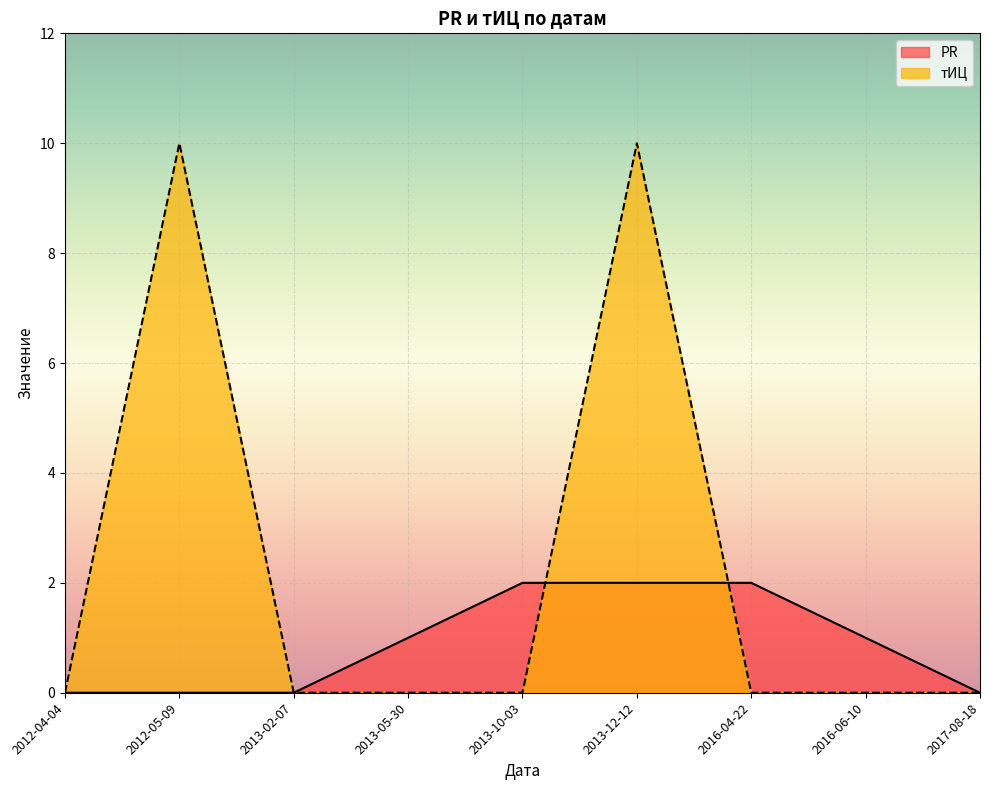

Reading right to left, what are all the values shown in this chart?

PR: 0	1	2	2	2	1	0	0	0
тИЦ: 0	0	0	10	0	0	0	10	0